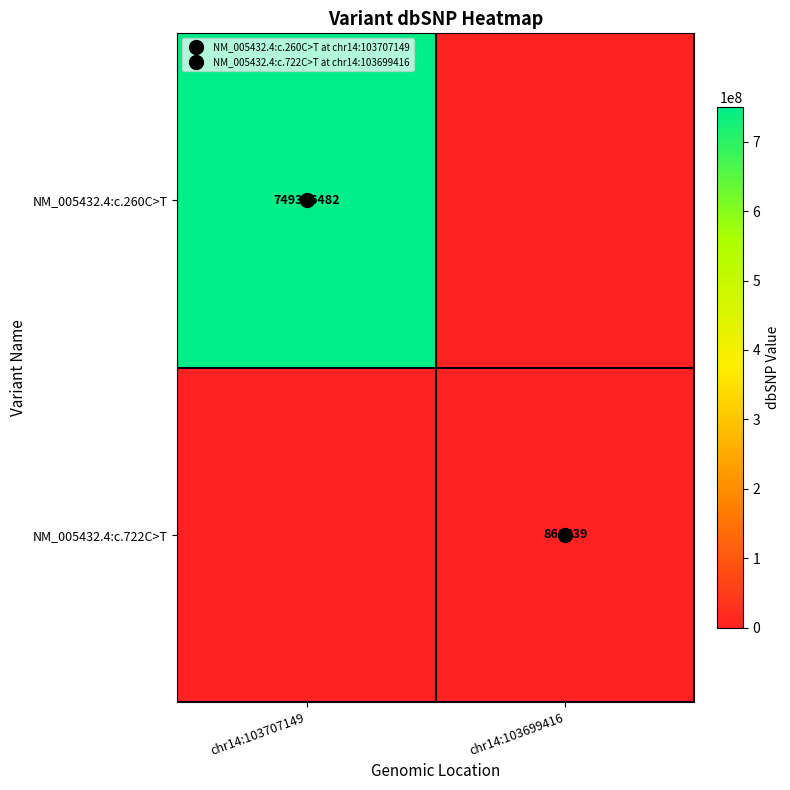

Which category has the highest value in the NM_005432.4:c.260C>T series?

chr14:103707149